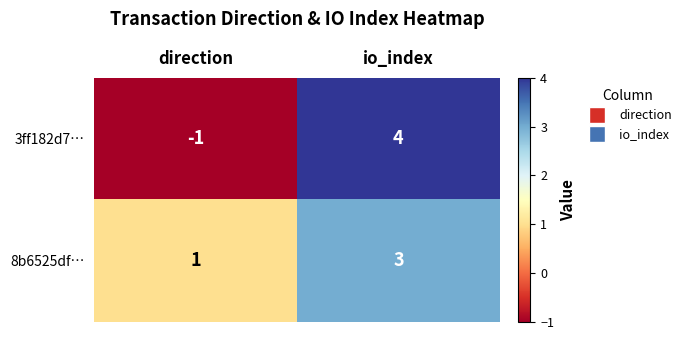

True or false: 3ff182d7… has a value of -1 at direction.

True